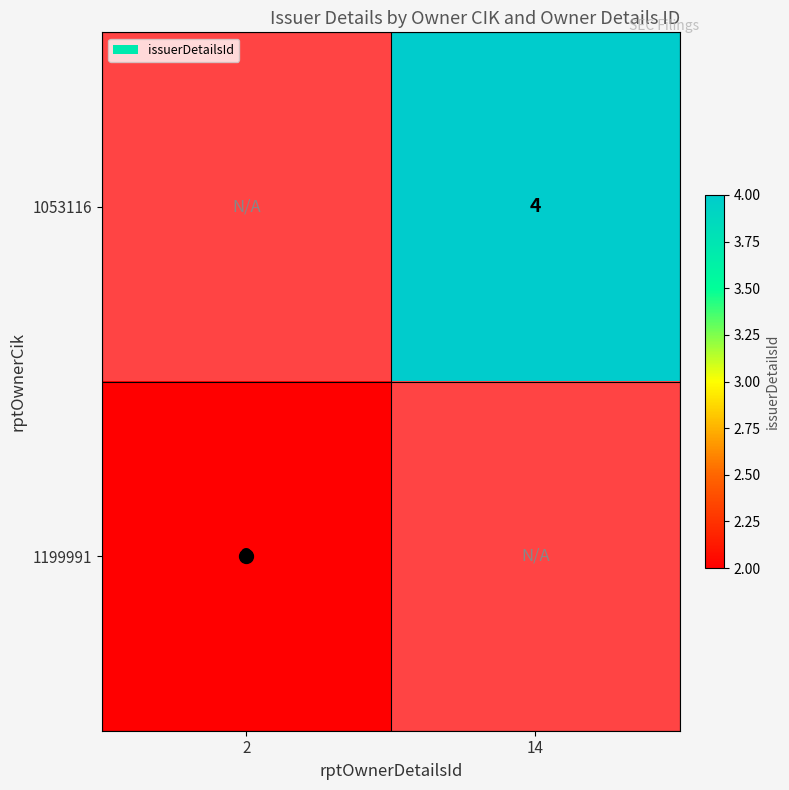

Which category has the highest value across all series?

14